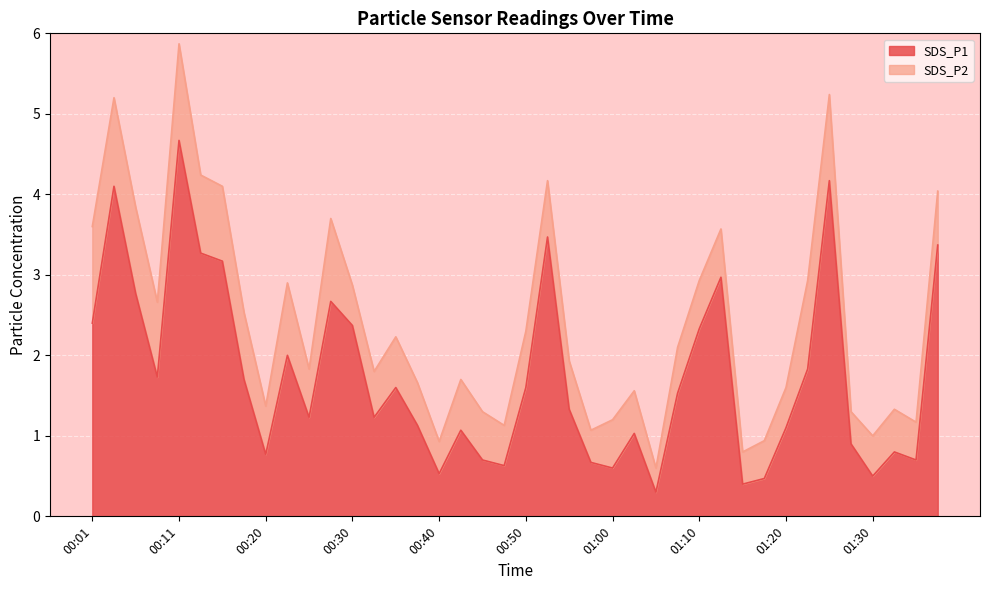

What is the minimum value shown in the chart?

0.3